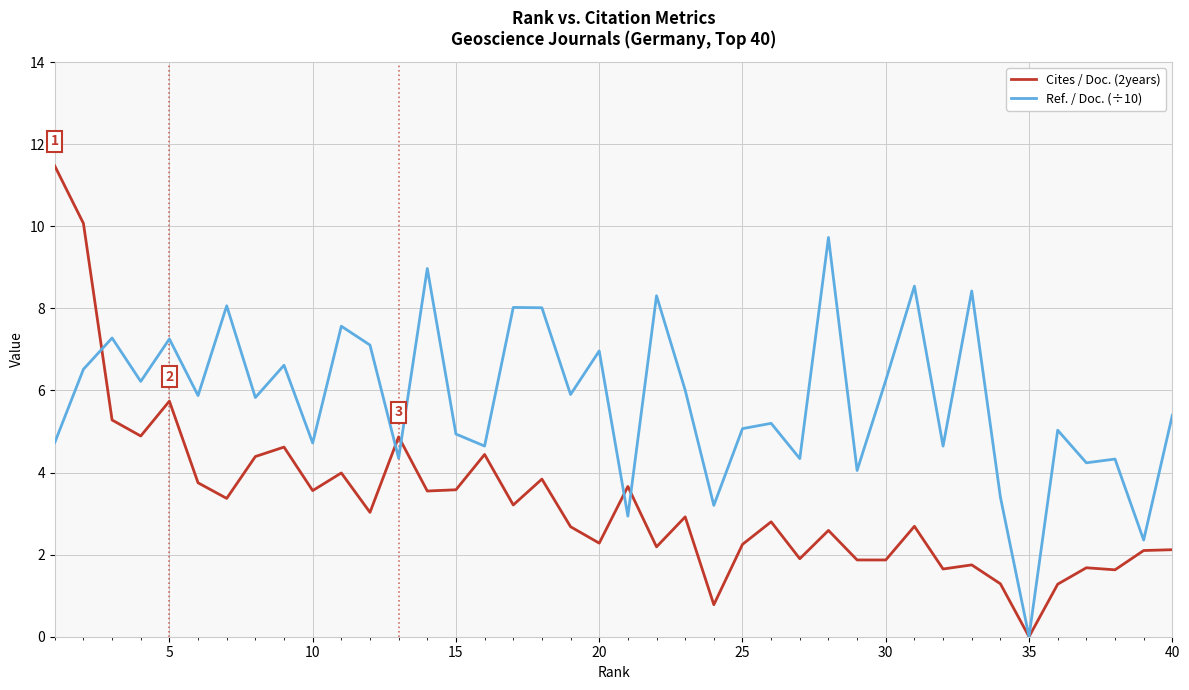

How many values in the Cites / Doc. (2years) series are below 2?

11